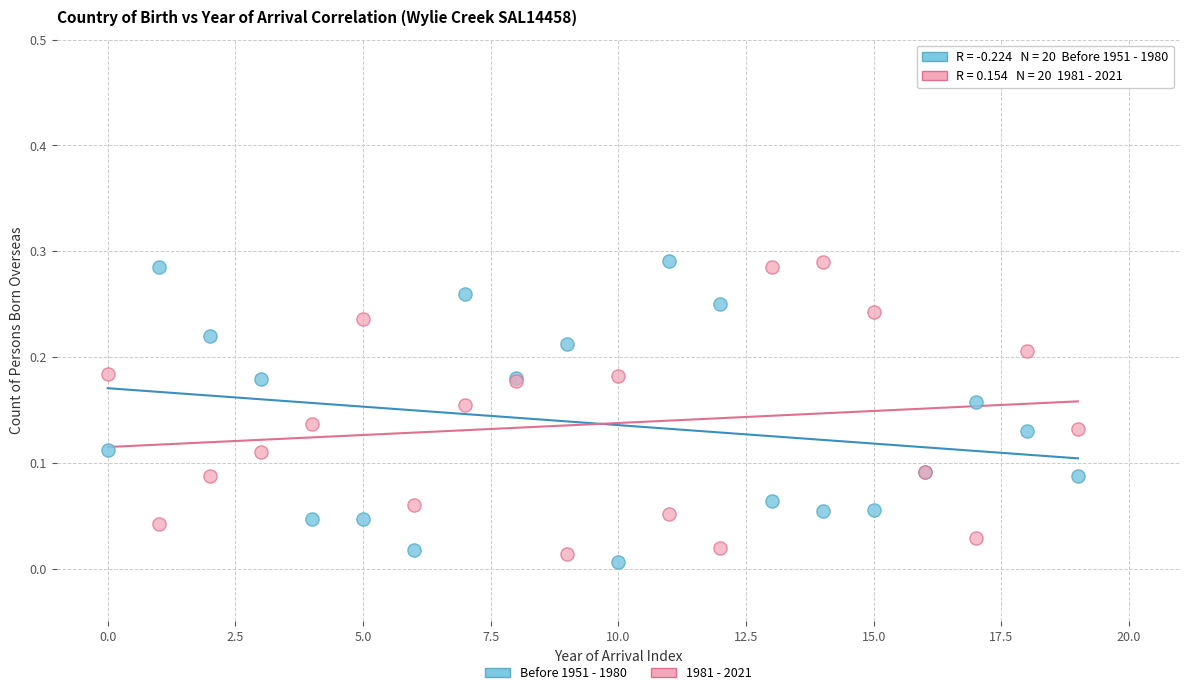

What are all the series names shown in the legend?

Before 1951 - 1980, 1981 - 2021